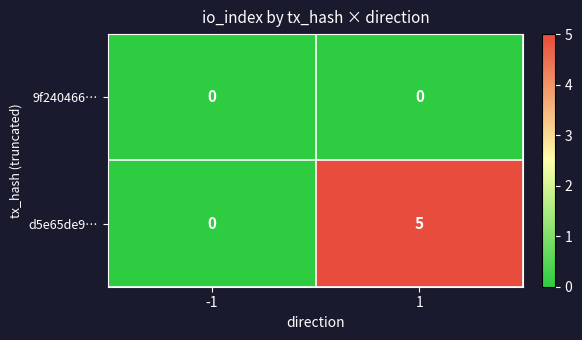

Which series has the largest total across all categories?

d5e65de9…